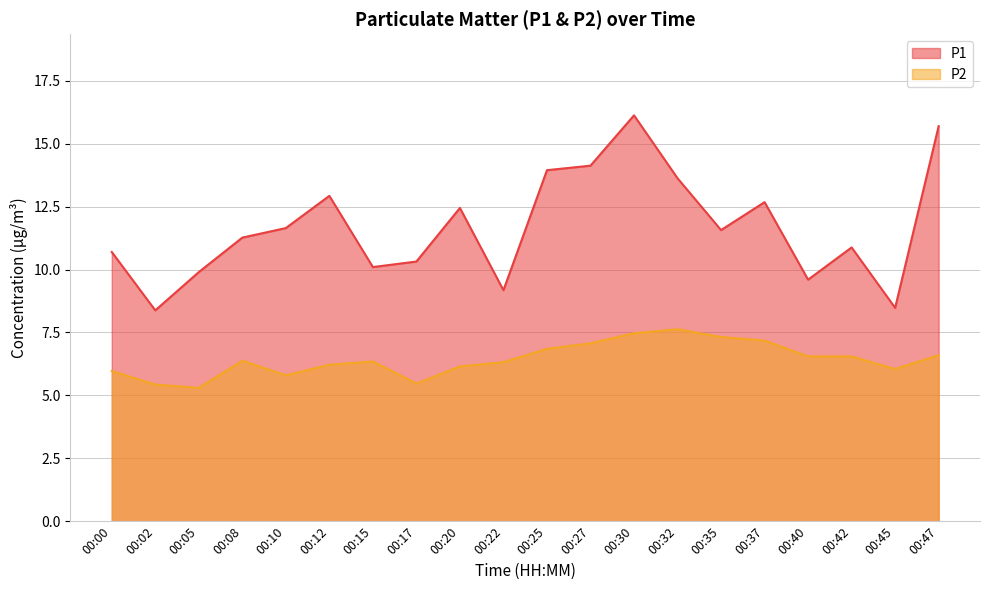

Where is P2 nearest to the value 6?

00:00